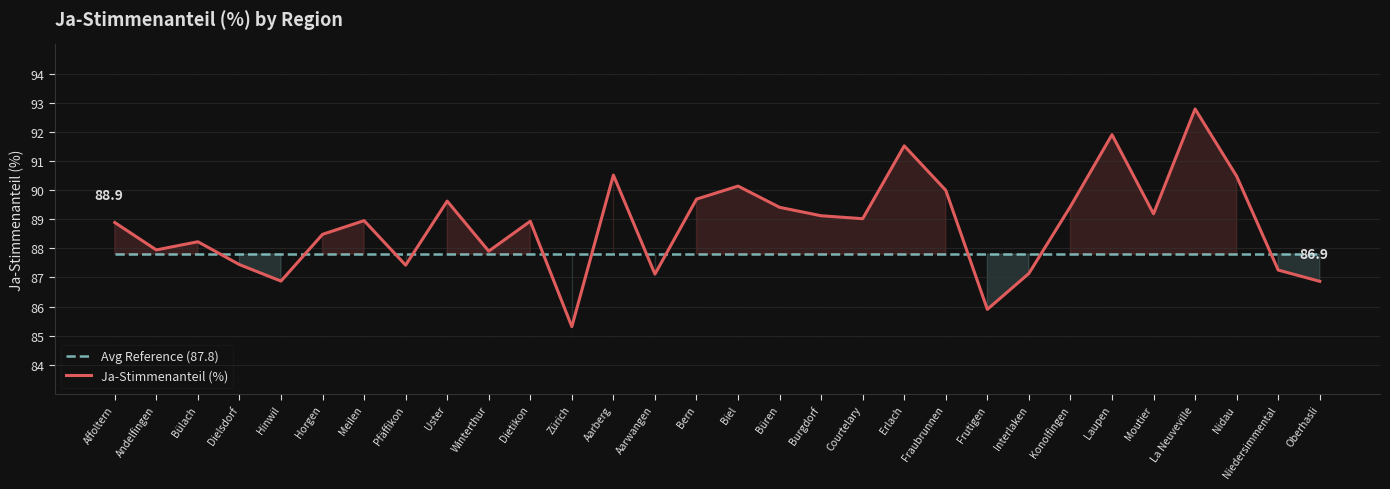

How many intersections are there between Avg Reference (87.8) and Ja-Stimmenanteil (%)?

11